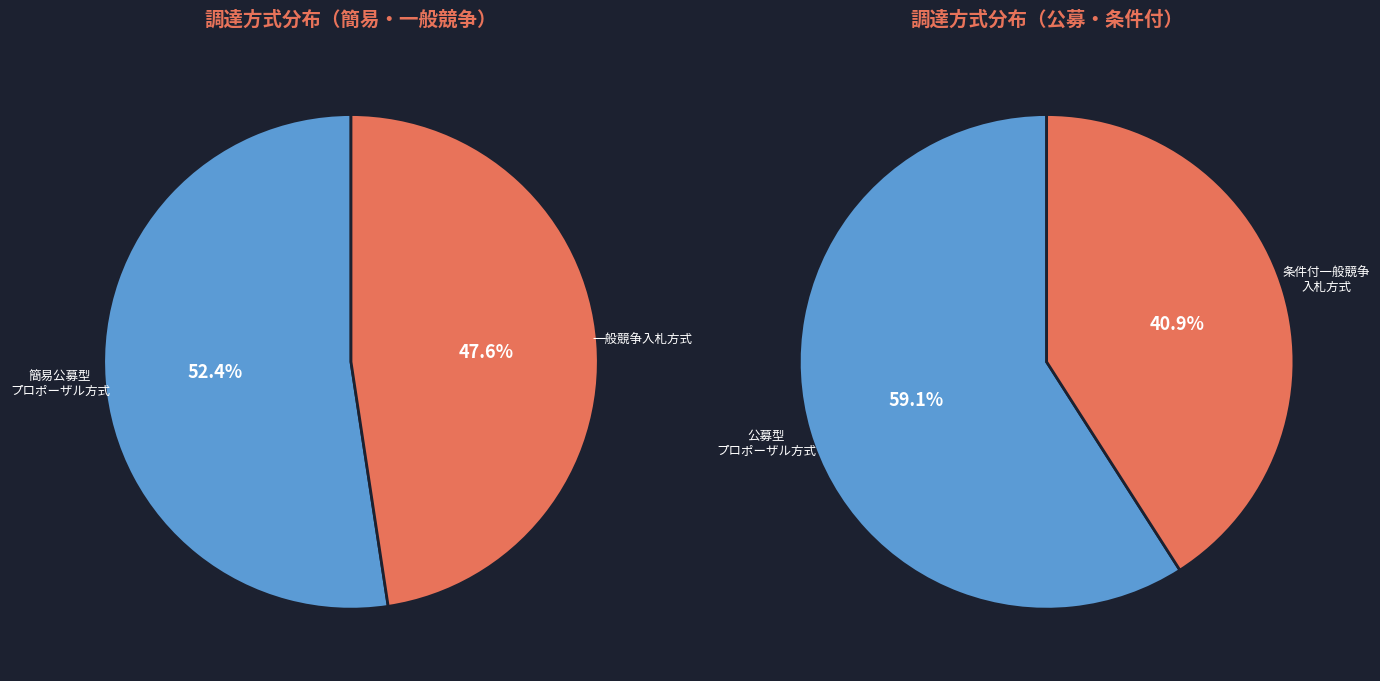

Which slice is the smallest?

条件付一般競争入札方式